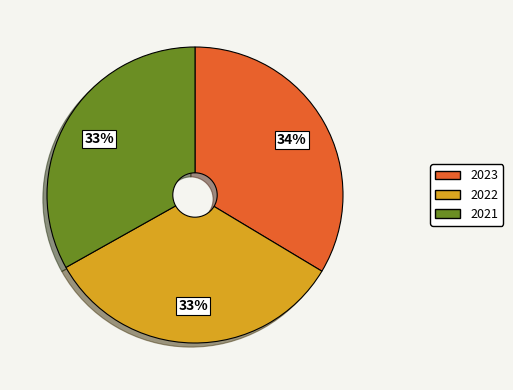

How many slices are in this pie chart?

3